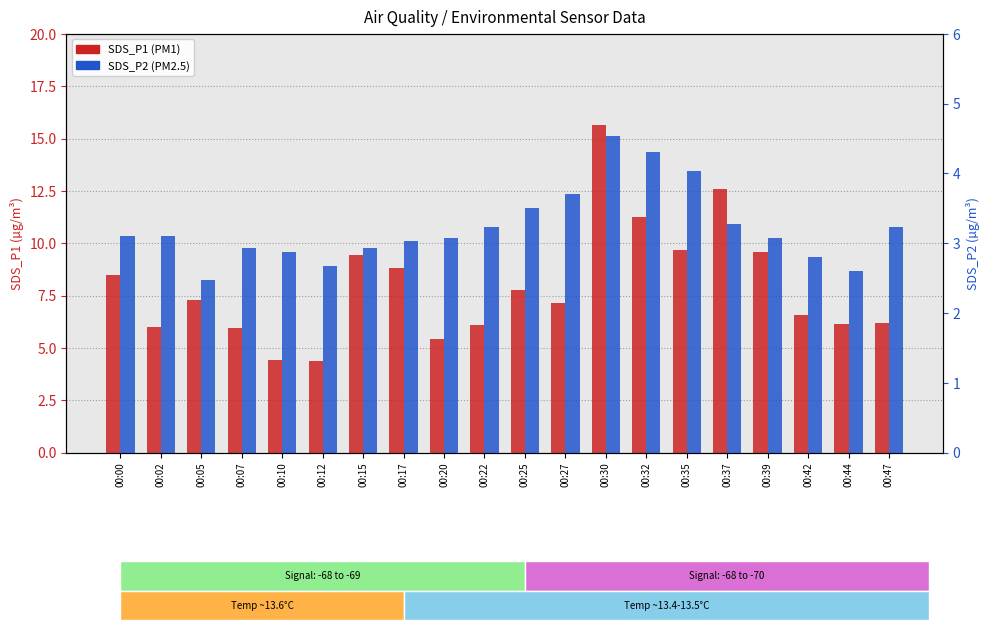

Which series has the largest range (max minus min)?

SDS_P1